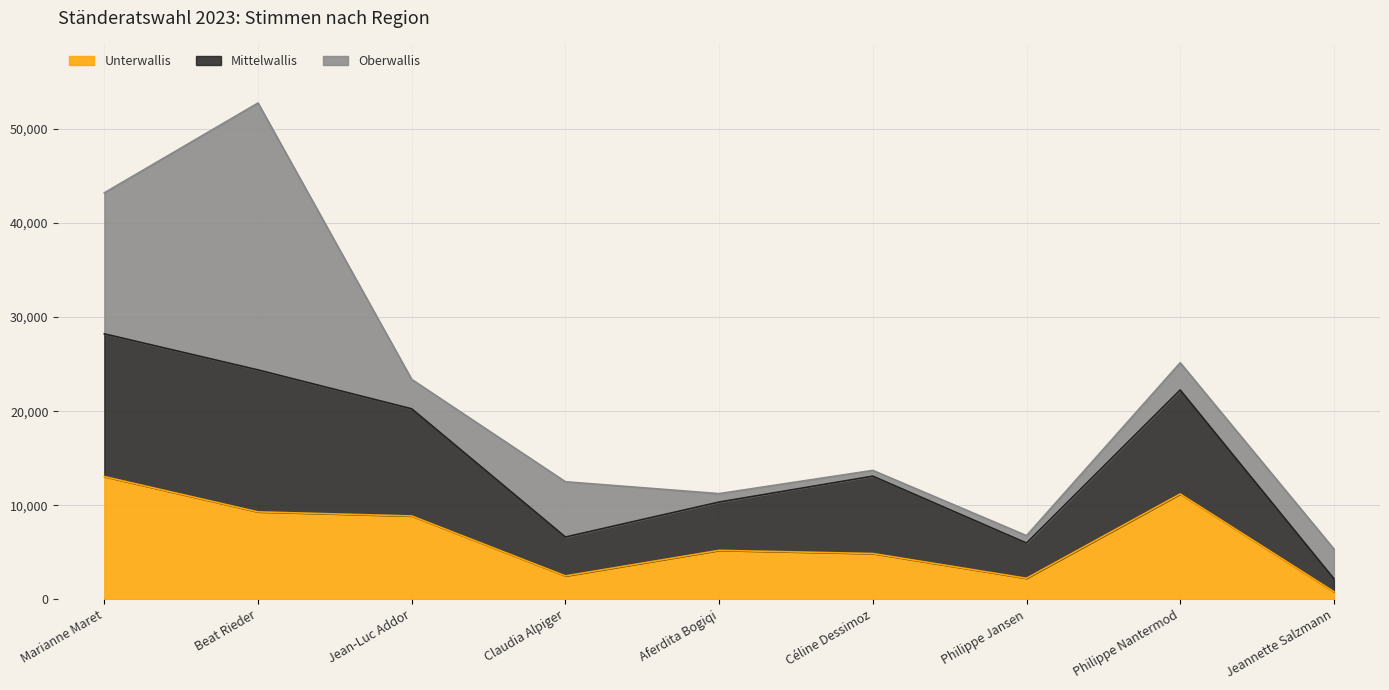

At which label does Unterwallis reach its peak?

Marianne Maret